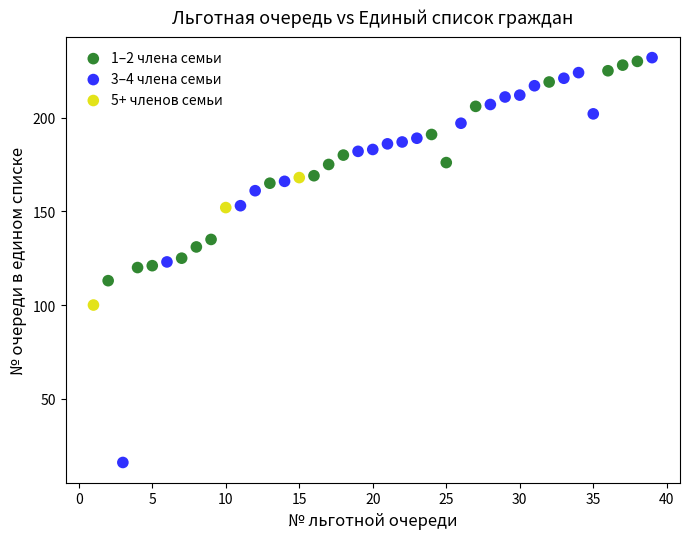

Which series reaches the minimum Y coordinate?

3–4 члена семьи